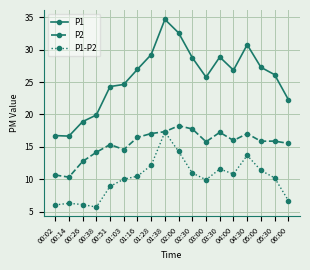

True or false: P2 has a value of 10.7 at 00:02.

True